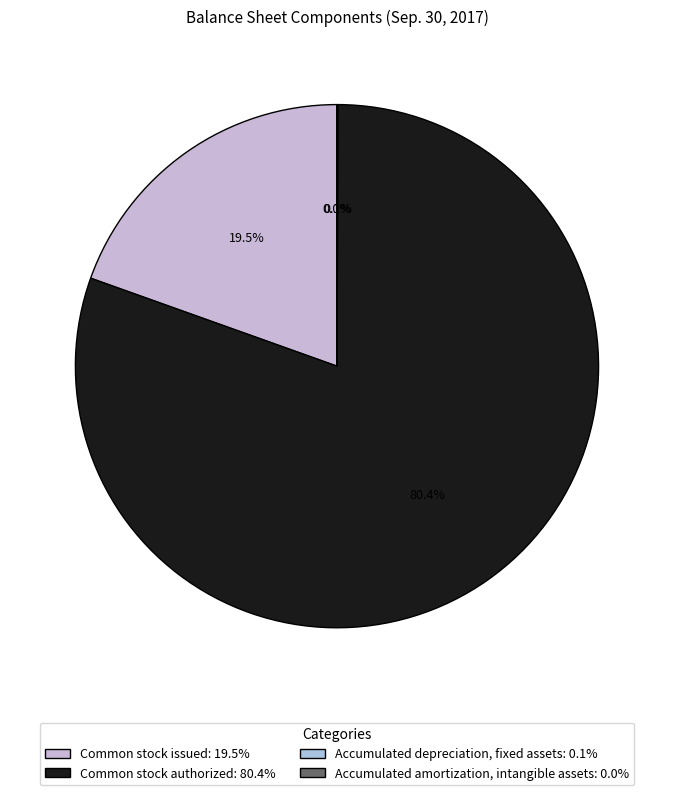

Rank the categories by value from highest to lowest.

Common stock authorized, Common stock issued, Accumulated depreciation, fixed assets, Accumulated amortization, intangible assets